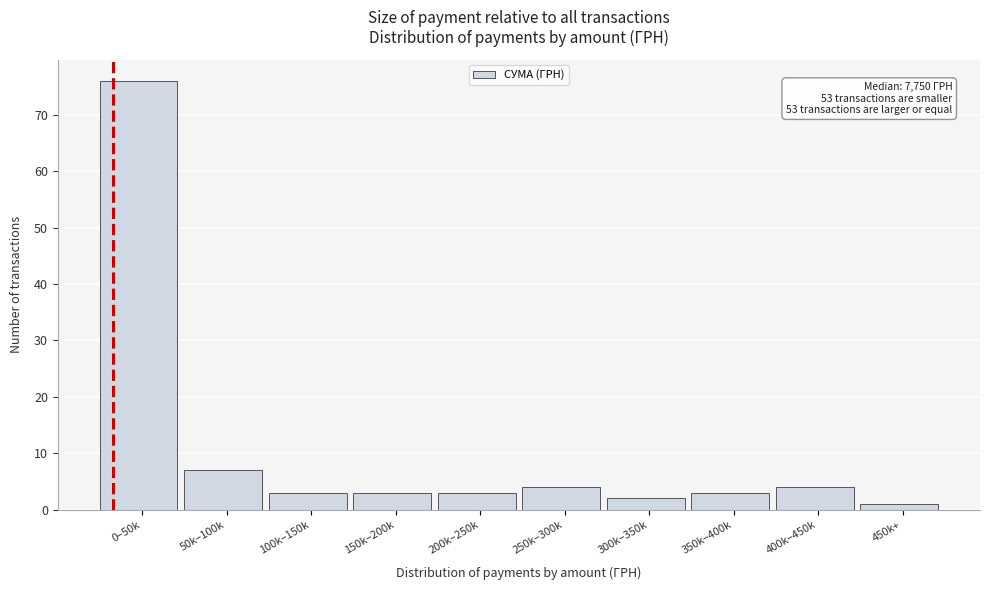

Reading left to right, what are all the values shown in this chart?

76	7	3	3	3	4	2	3	4	1